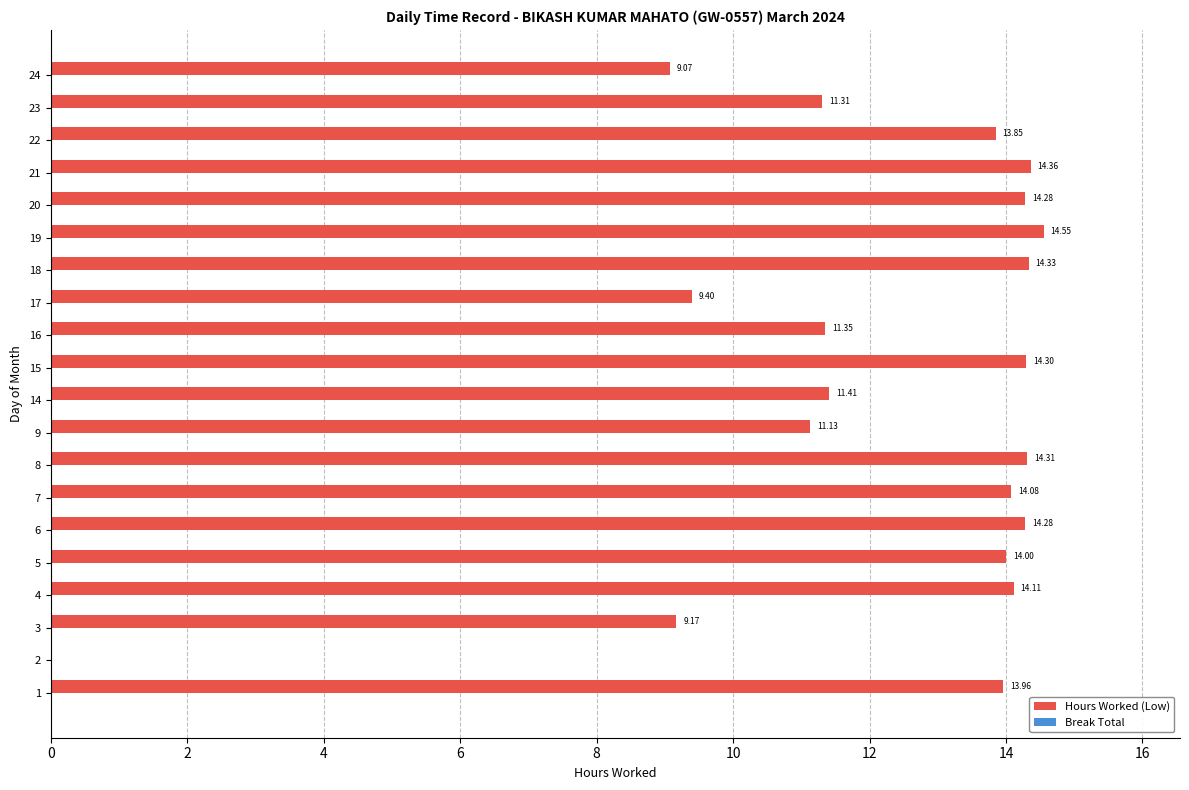

Approximately how many times larger is the value at 23 compared to 21?

0.8